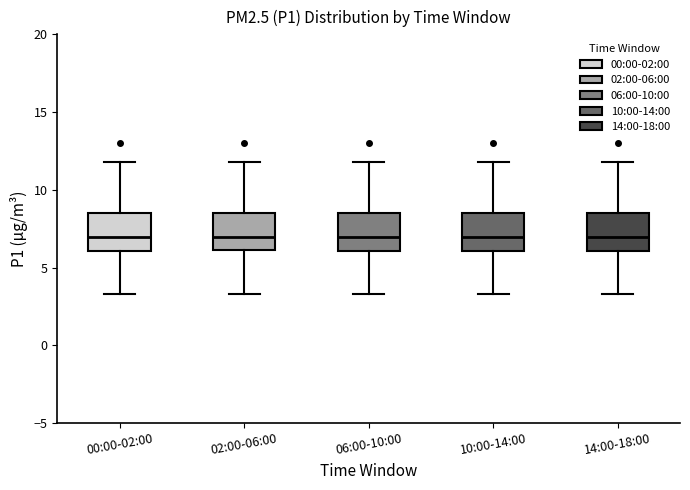

Reading left to right, read every box against the y-axis: the position of its median line, the range the box covers, and the ends of its whiskers. The values are not printed on the chart, so give them approximately, as read against the axis.

00:00-02:00: median 7.0, box 6.0 to 8.5, whiskers 3.5 to 12.0
02:00-06:00: median 7.0, box 6.0 to 8.5, whiskers 3.5 to 12.0
06:00-10:00: median 7.0, box 6.0 to 8.5, whiskers 3.5 to 12.0
10:00-14:00: median 7.0, box 6.0 to 8.5, whiskers 3.5 to 12.0
14:00-18:00: median 7.0, box 6.0 to 8.5, whiskers 3.5 to 12.0